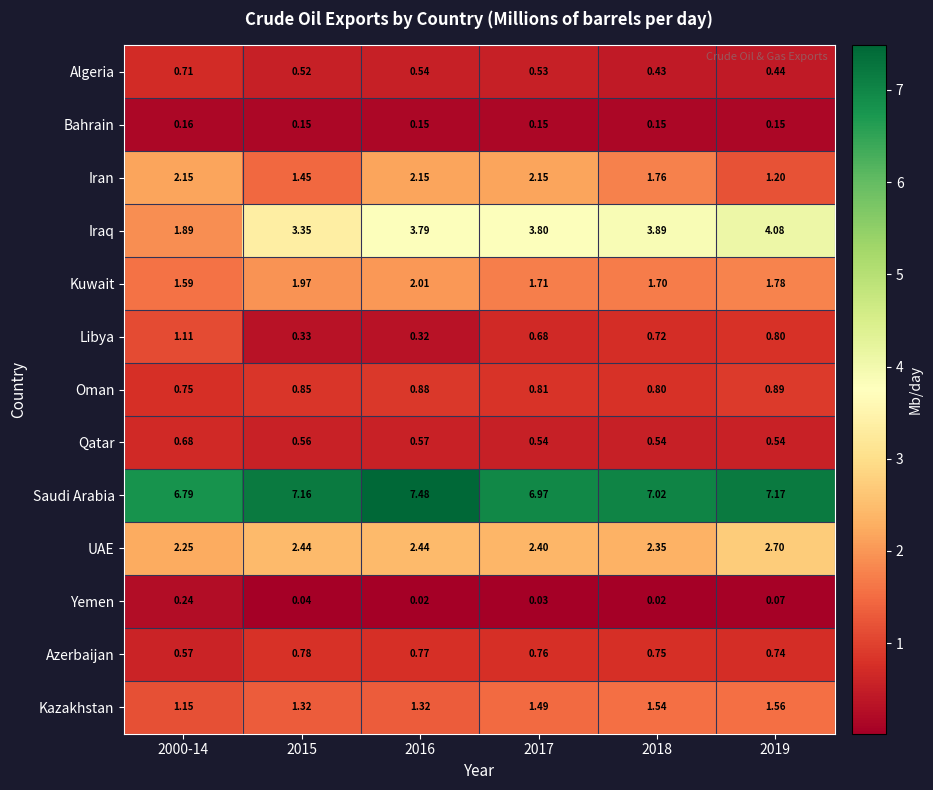

Between 2018 and 2019, which series saw the biggest shift?

Iran